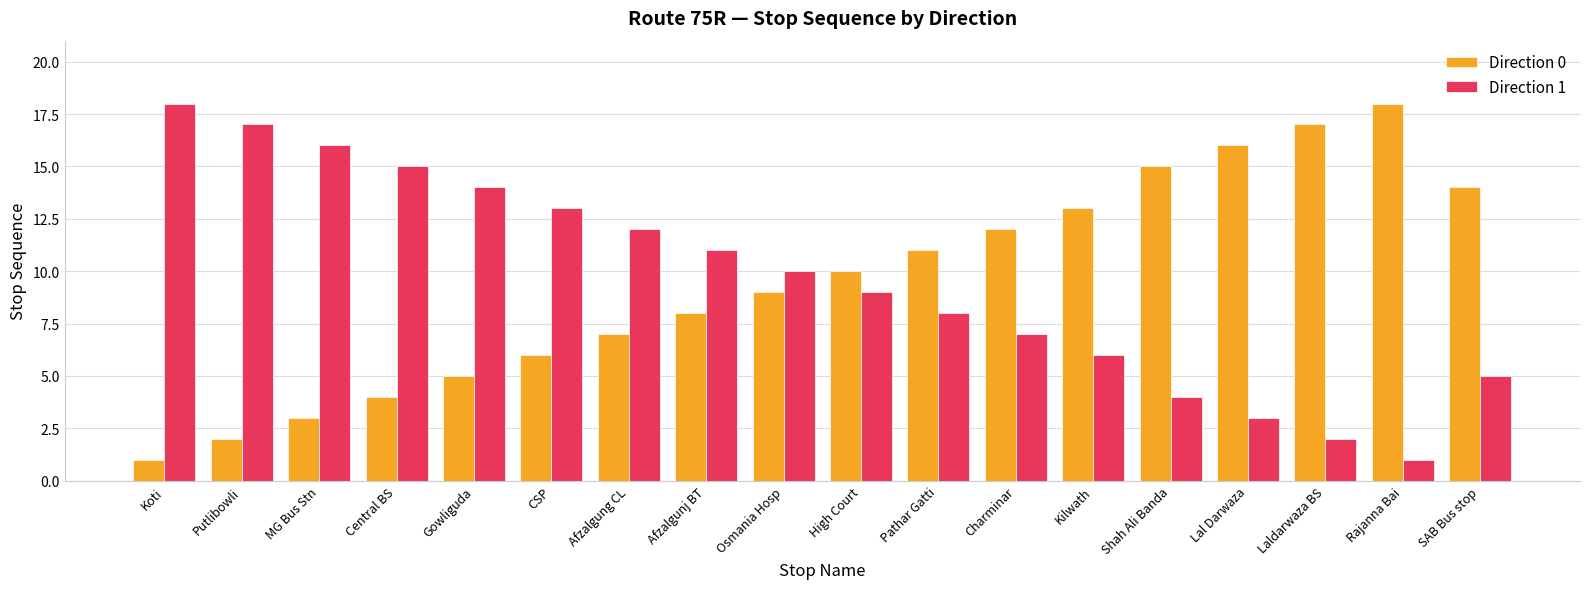

What is the sum of all Direction 0 values?

171